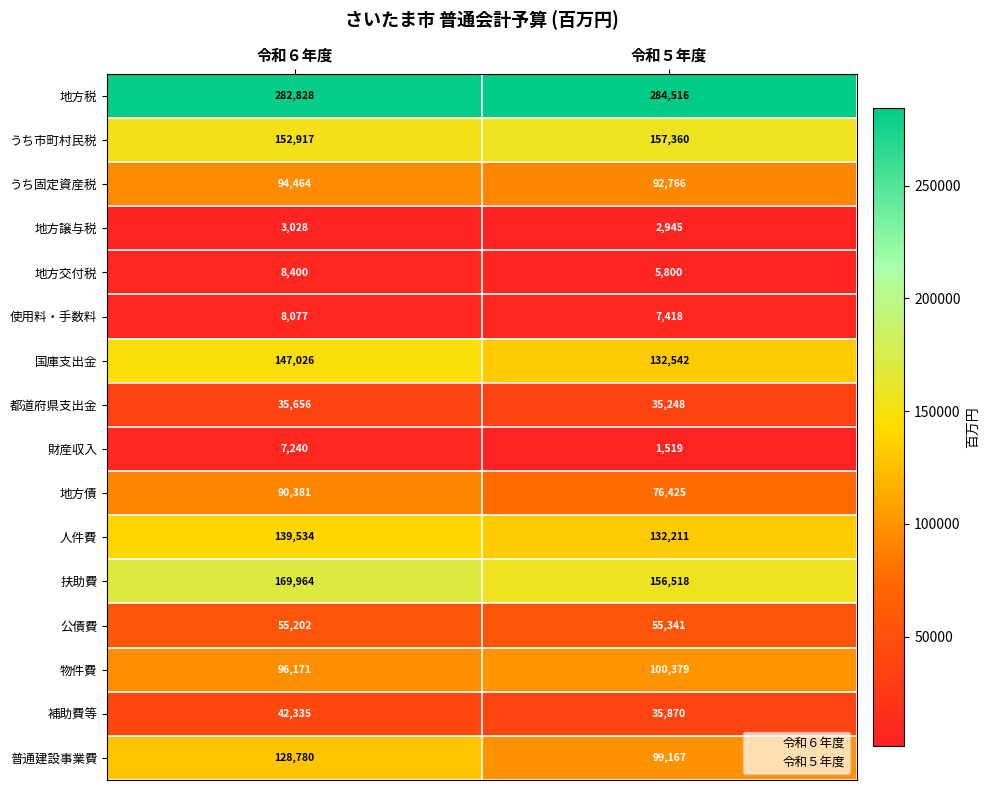

Which series changed the most between 令和６年度 and 令和５年度?

普通建設事業費